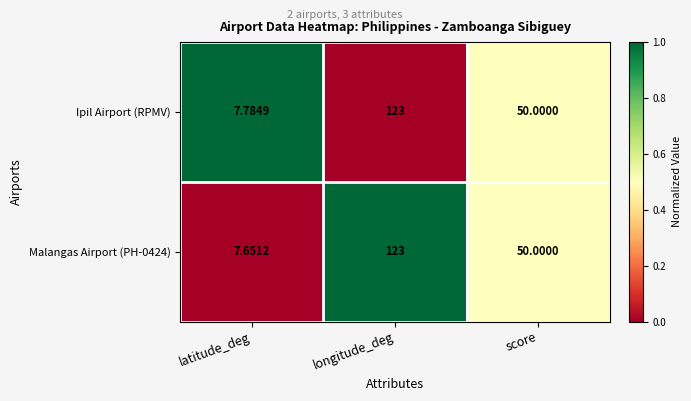

Which series has the largest total across all categories?

Ipil Airport (RPMV)